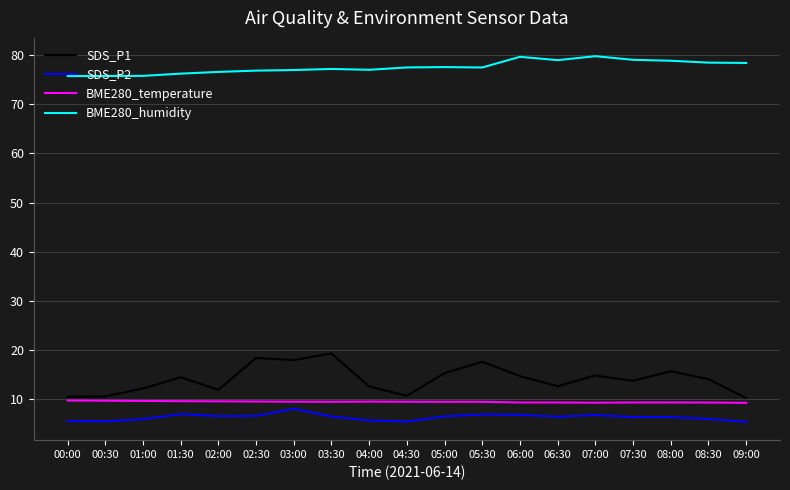

Does the chart have visible grid lines?

Yes